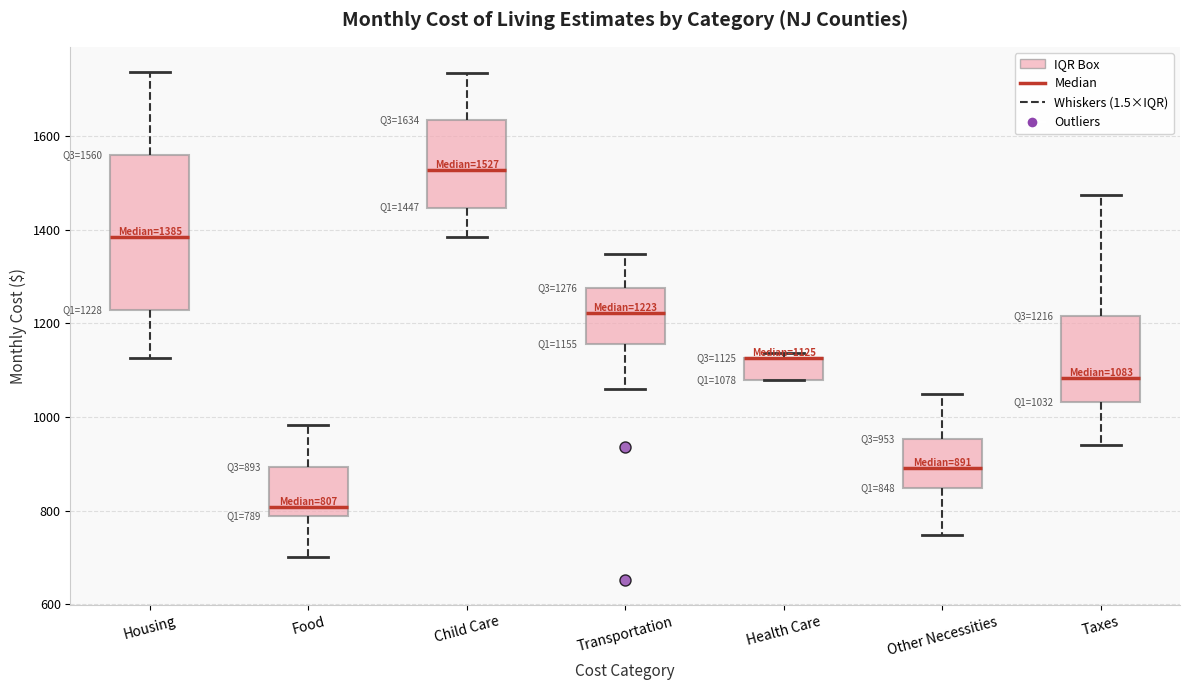

Which box is the tallest, from its lower edge to its upper edge?

Housing